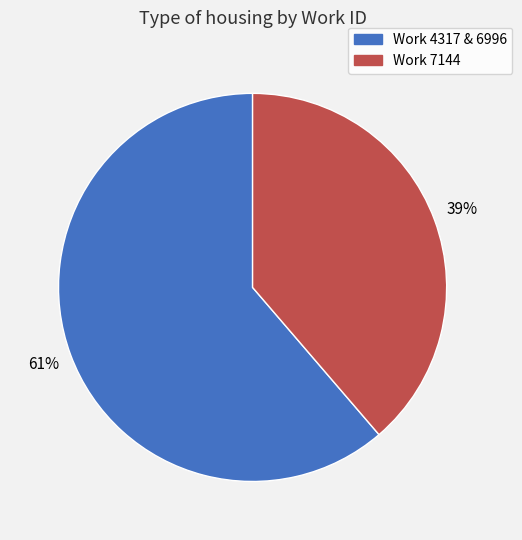

Is there a majority slice in this chart?

Yes